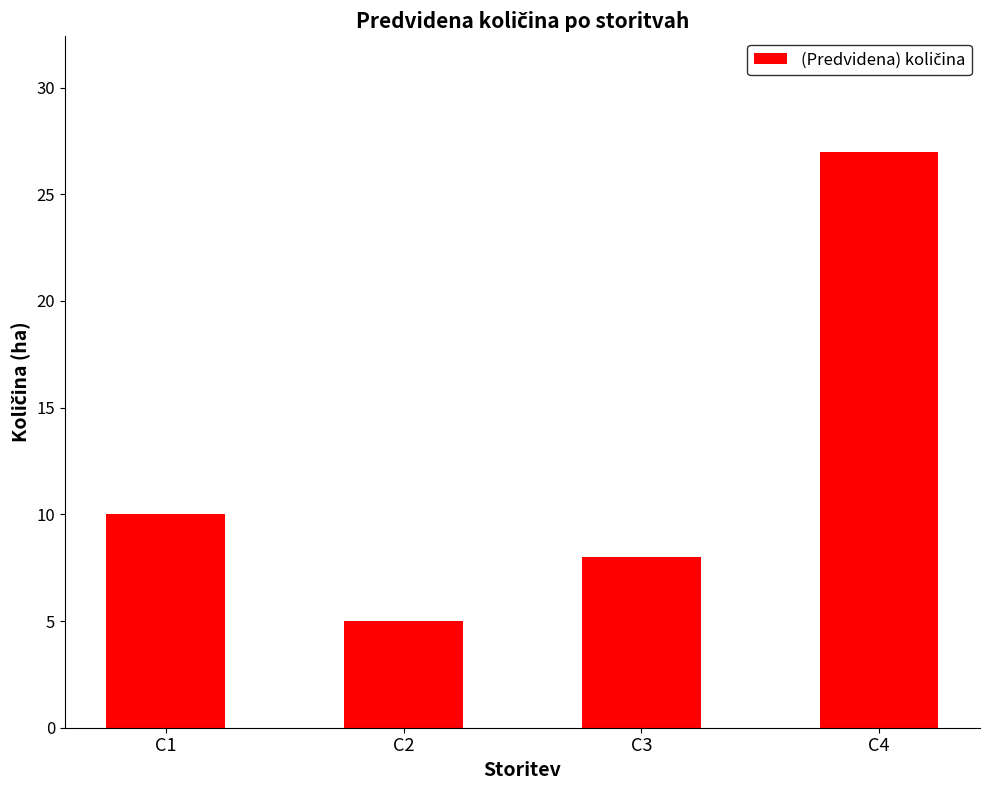

Reading left to right, extract all data points from this chart.

C1=10	C2=5	C3=8	C4=27